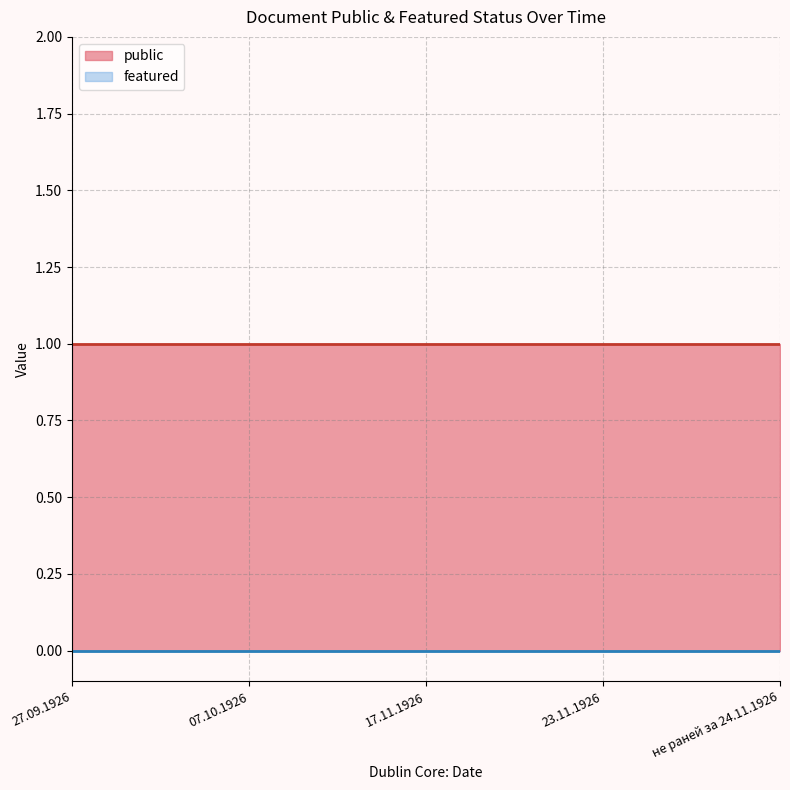

Does the chart have visible grid lines?

Yes